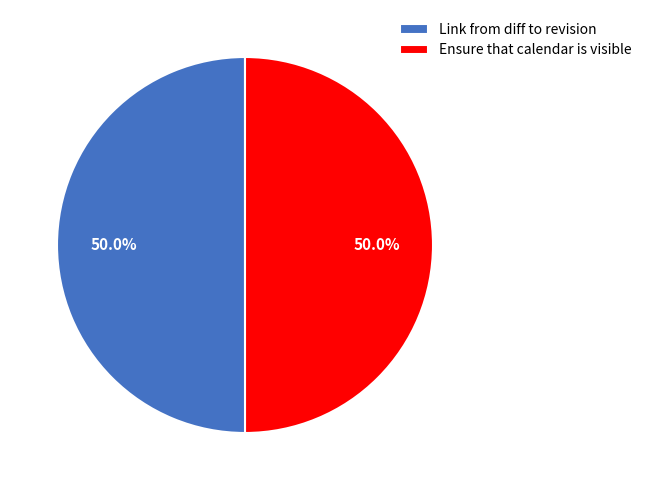

What percentage is the Link from diff to revision slice, to the nearest percent?

50%